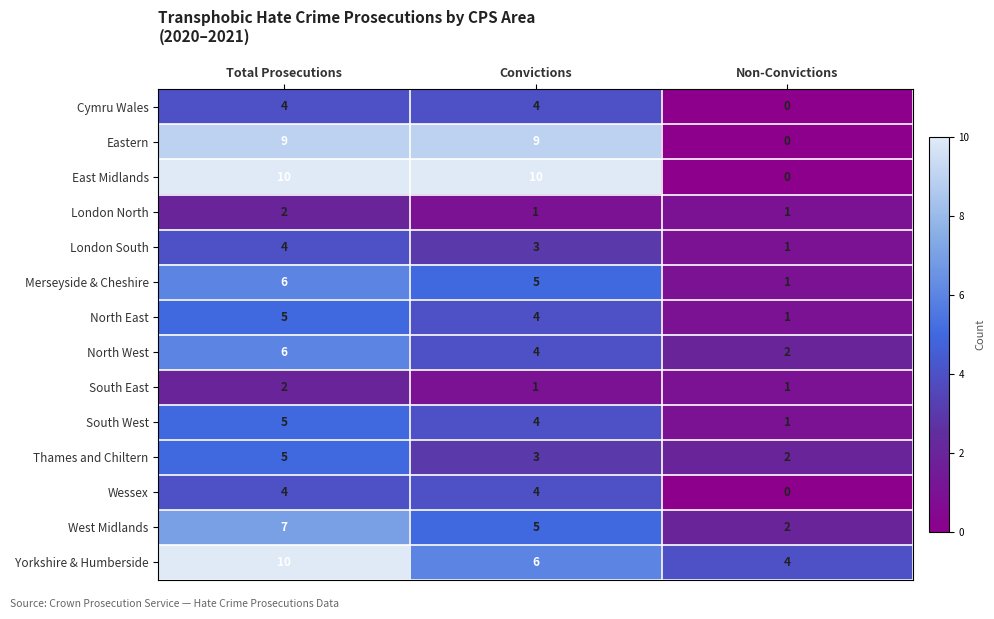

At which category does the chart reach its minimum across all series?

Non-Convictions